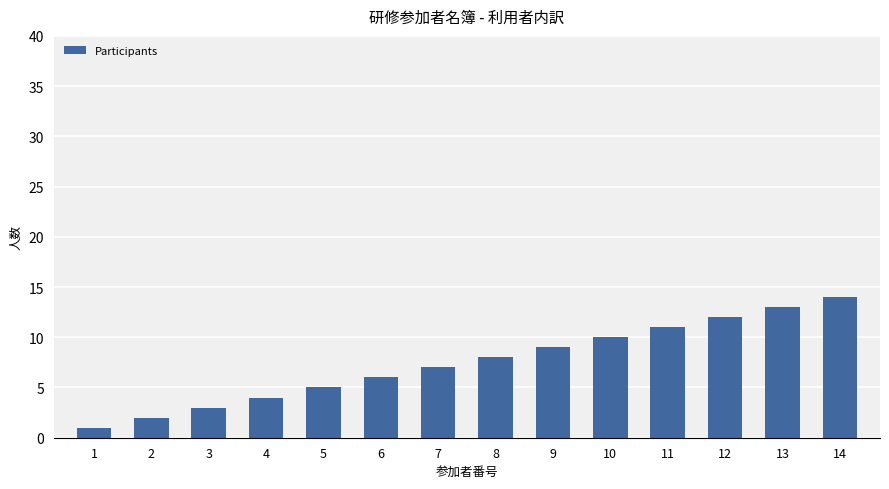

What is the sum of the values at 10 and 7?

17